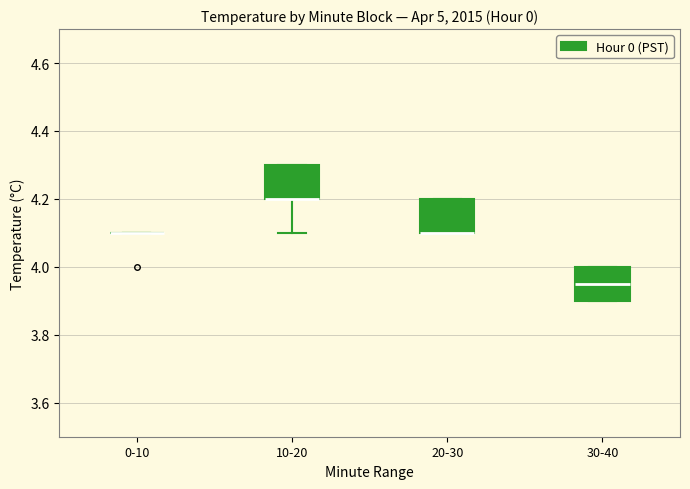

Reading left to right, transcribe this box plot: for each box, give where its median line is, the range the box spans, and where its two whiskers end, as read against the y-axis. The values are not printed on the chart, so give them approximately, as read against the axis.

0-10: box collapsed to a line at 4.10, whiskers 4.10 to 4.10
10-20: median 4.20 (drawn on the box's lower edge), box 4.20 to 4.30, whiskers 4.10 to 4.30
20-30: median 4.10 (drawn on the box's lower edge), box 4.10 to 4.20, whiskers 4.10 to 4.20
30-40: median 3.96, box 3.90 to 4.00, whiskers 3.90 to 4.00